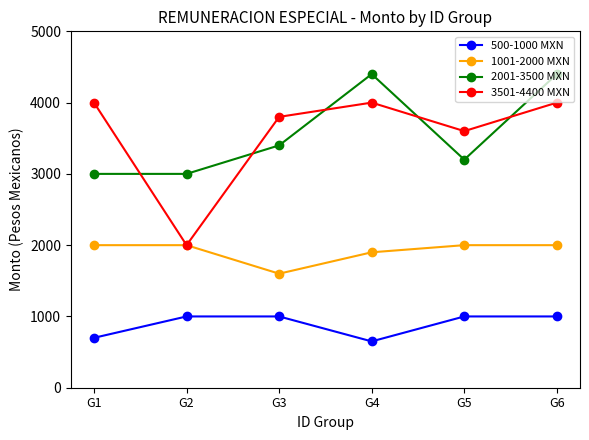

Rank the series at G1 from highest to lowest value.

3501-4400 MXN, 2001-3500 MXN, 1001-2000 MXN, 500-1000 MXN